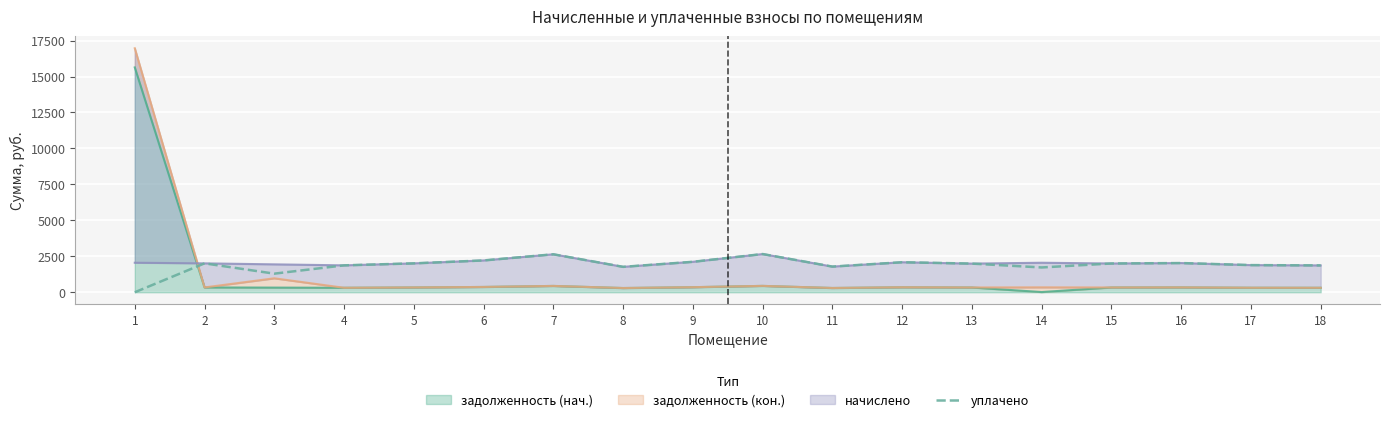

List the labels in order of value, largest first.

10, 7, 6, 9, 12, 16, 2, 5, 15, 13, 17, 4, 18, 11, 8, 14, 3, 1